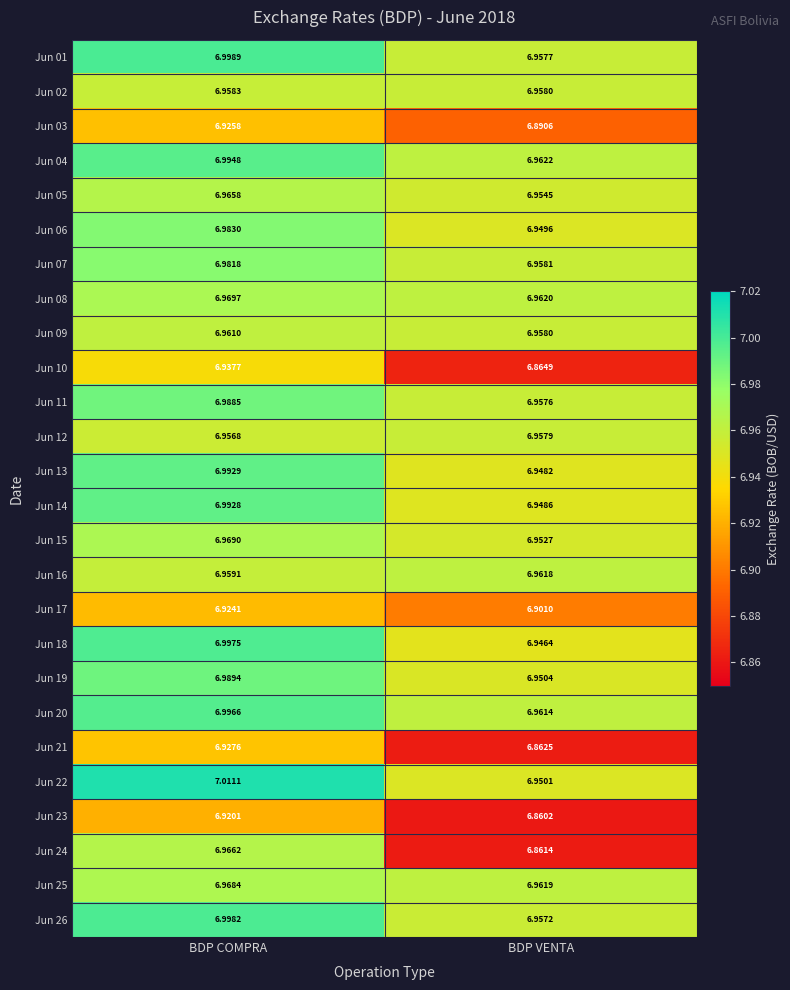

Is the value of Jun 10 at BDP COMPRA greater than the value of Jun 21 at BDP COMPRA?

Yes